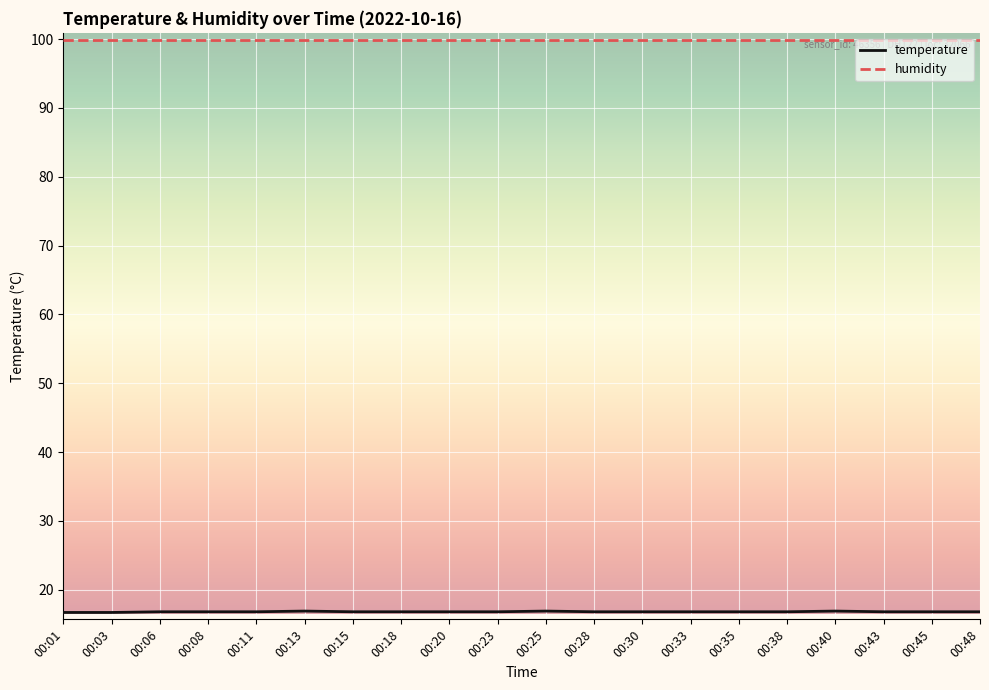

Which series has the widest spread of values?

temperature